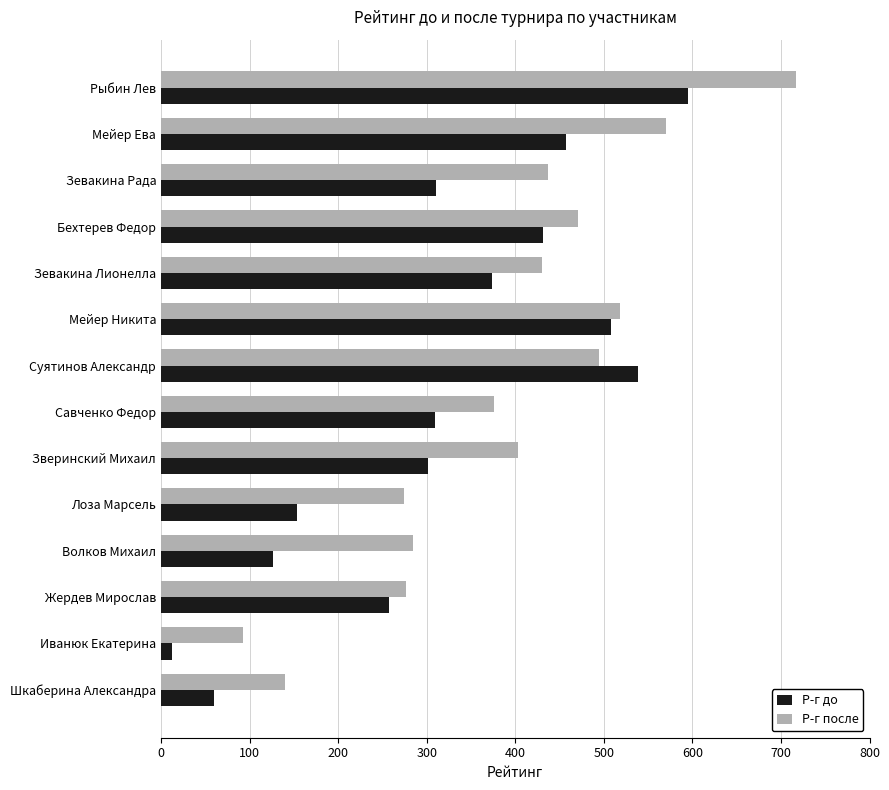

Which category has the highest value in the Р-г до series?

Рыбин Лев